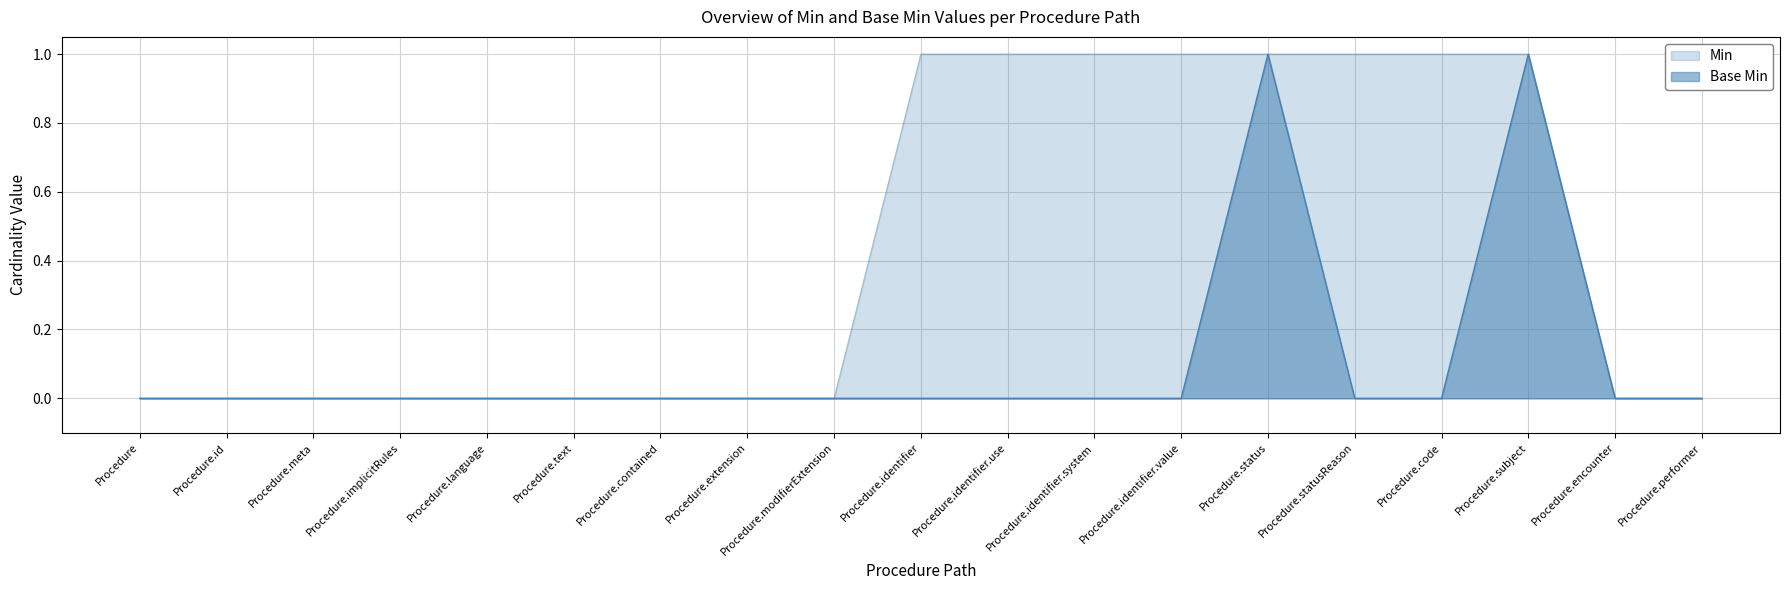

What is the label of the 19th point from the left?

Procedure.performer